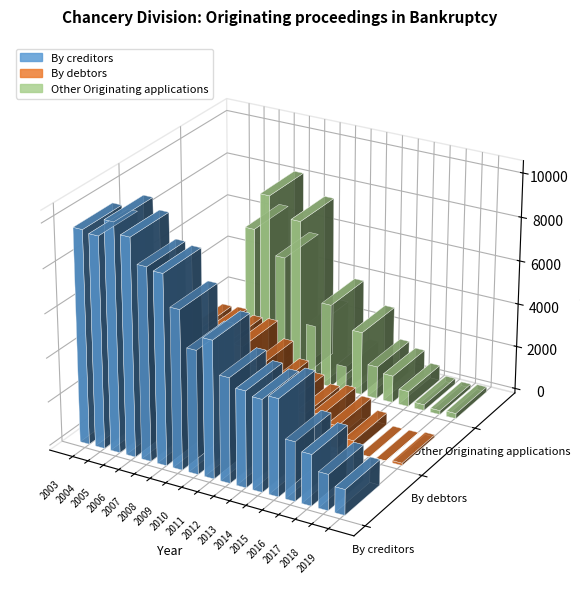

Which series has the widest spread of values?

By creditors